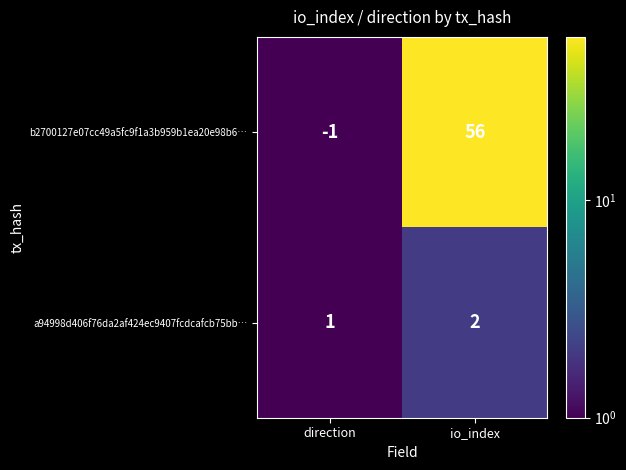

Which category has the highest value across all series?

io_index